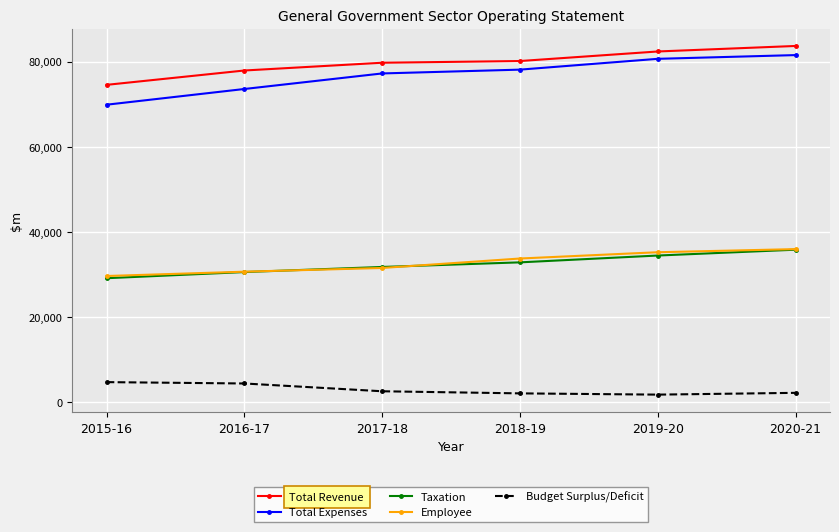

Count the number of categories in the chart.

6